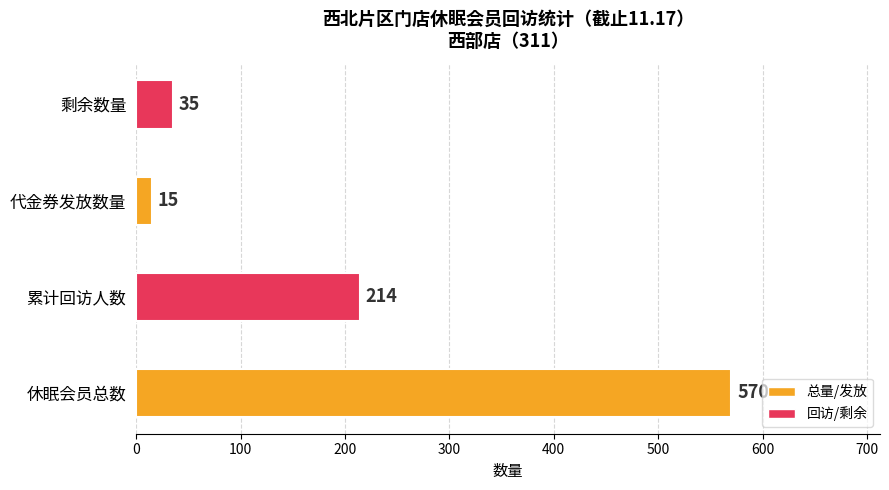

List the labels in order of value, largest first.

休眠会员总数, 累计回访人数, 剩余数量, 代金券发放数量